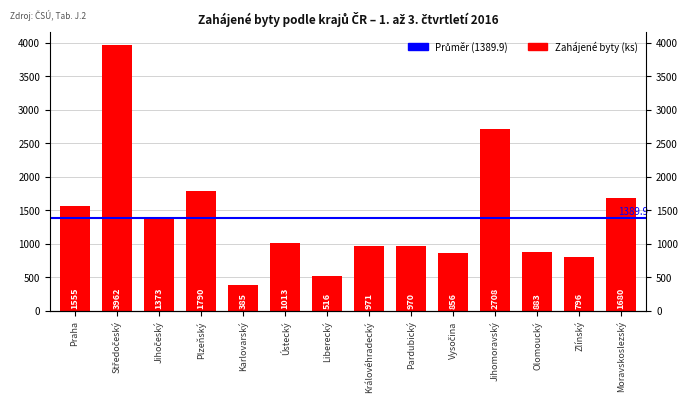

How many values exceed 1013?

6